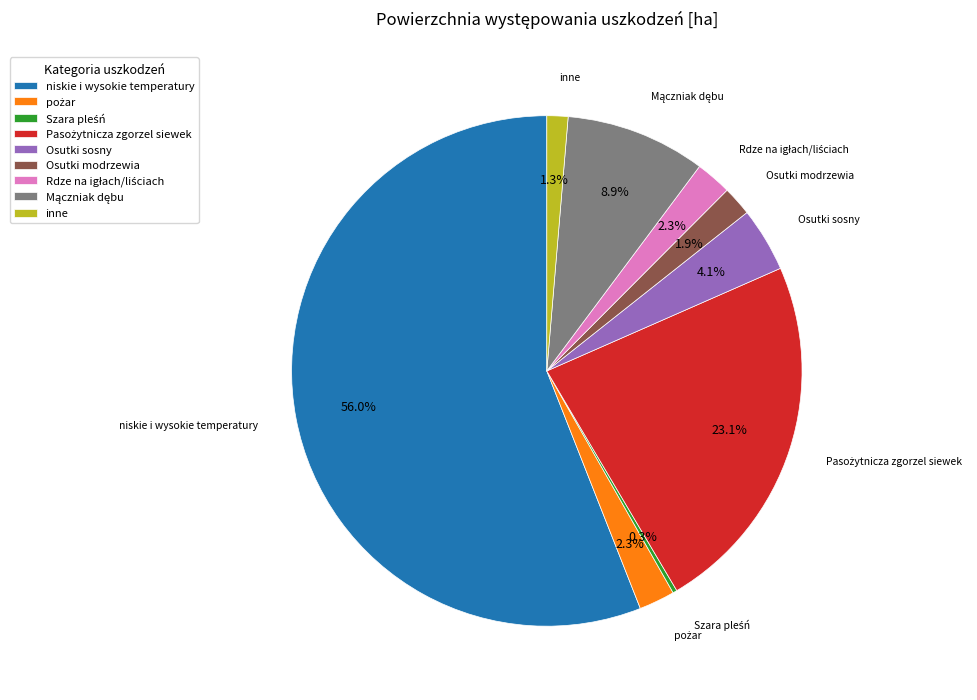

Which slice represents more than half of the pie?

niskie i wysokie temperatury